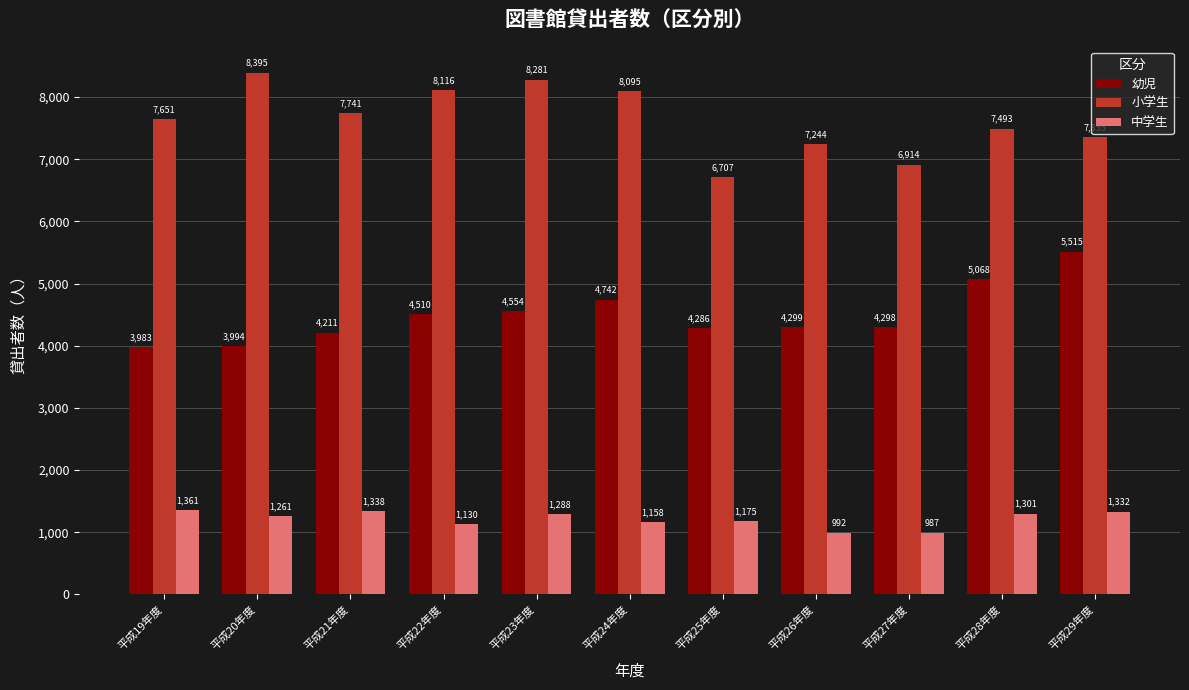

What is the value of the 小学生 bar at the 4th from the left?

8116